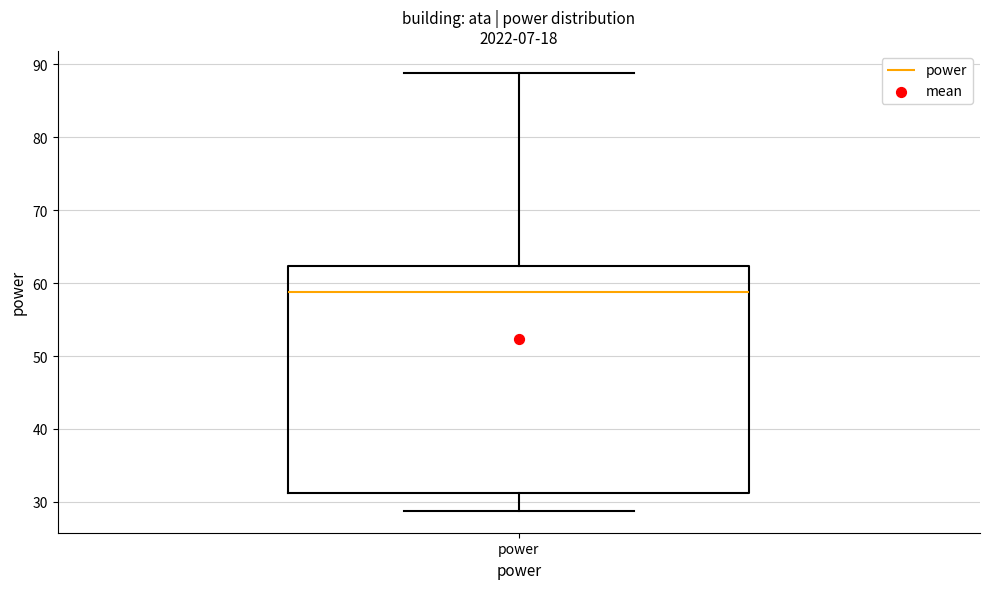

Read this box plot against the y-axis: the position of the median line, the range covered by the box, and the ends of both whiskers. The values are not printed on the chart, so give them approximately, as read against the axis.

median 59, box 31 to 62, whiskers 29 to 89